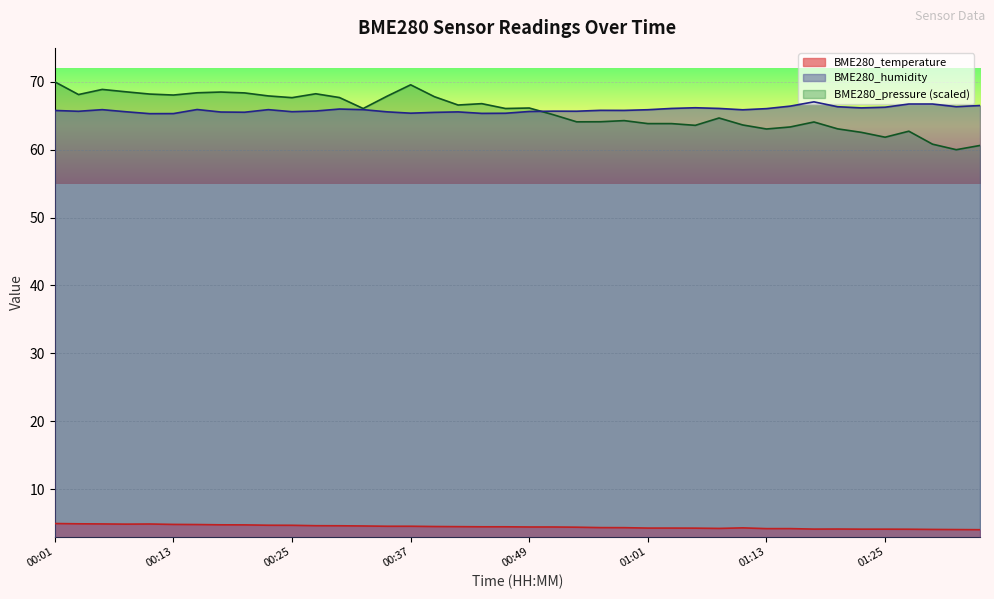

Which category has the lowest value in the BME280_humidity series?

00:10